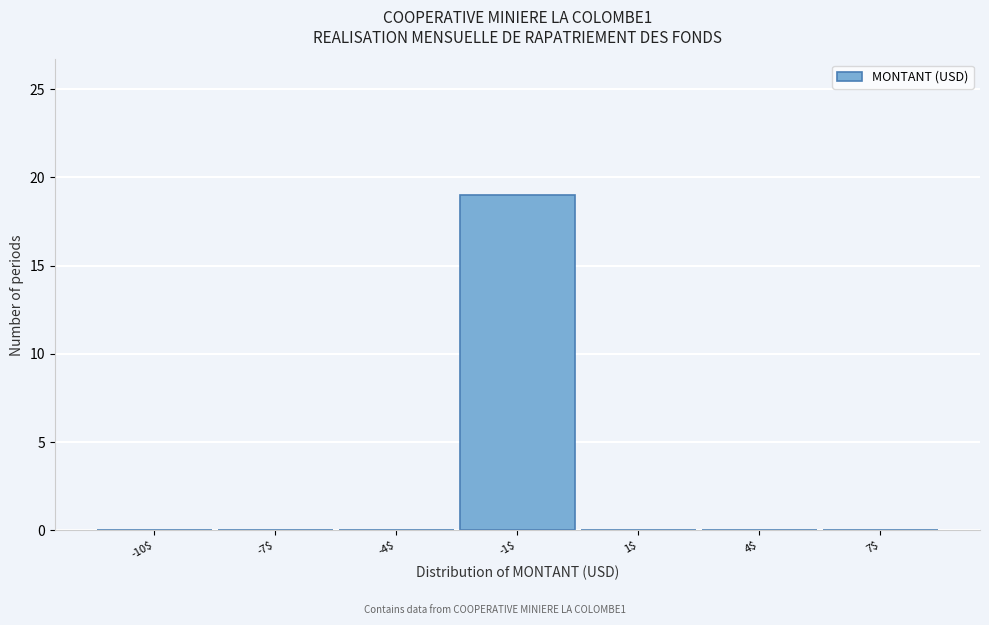

True or false: the data shows 0 at -10$.

True